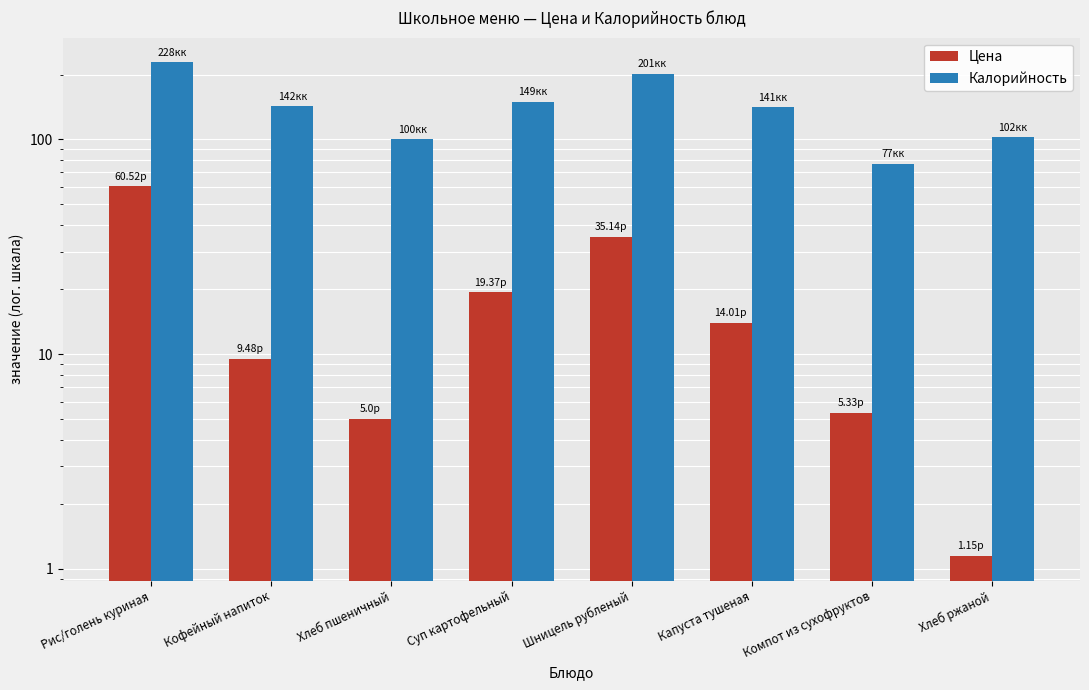

Rank the series at Кофейный напиток from lowest to highest value.

Цена, Калорийность